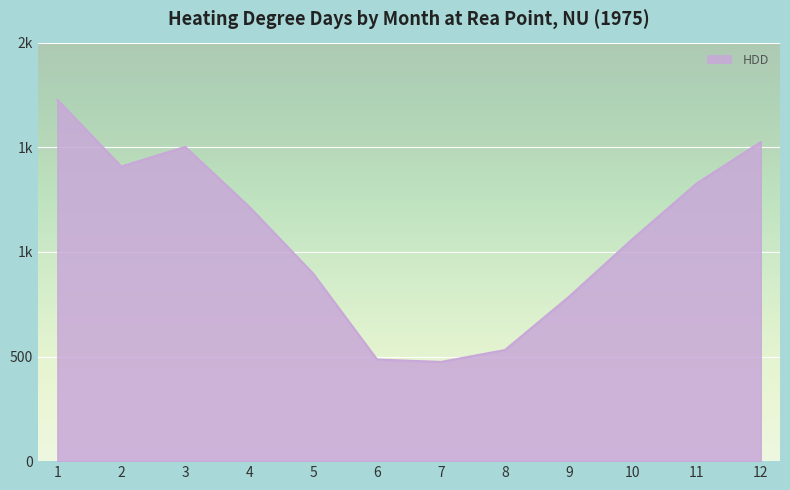

Does the chart display data point markers on the line(s)?

No